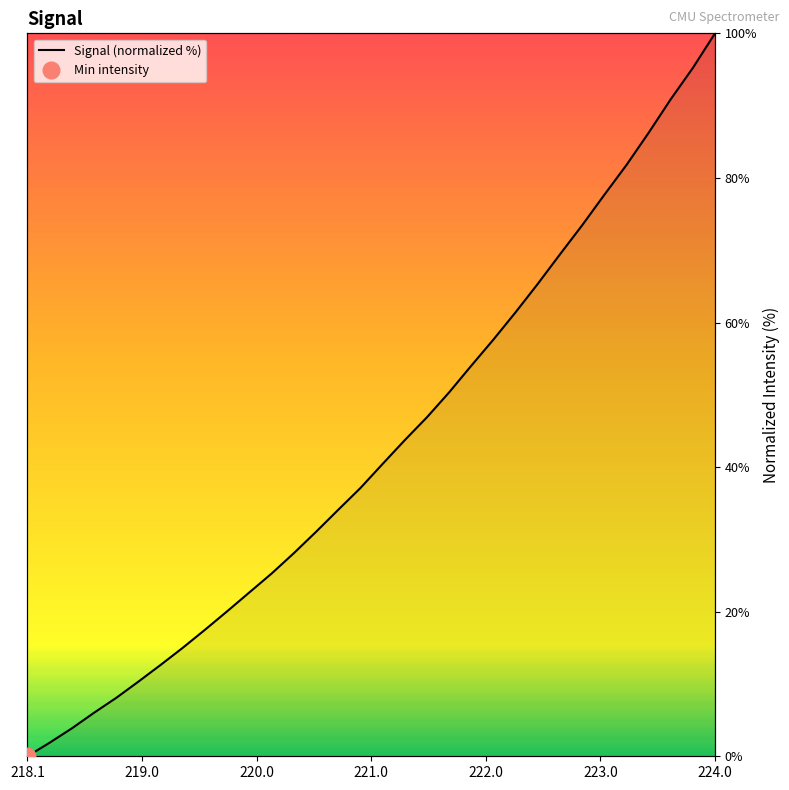

What is the difference between the maximum and minimum values?

100.0